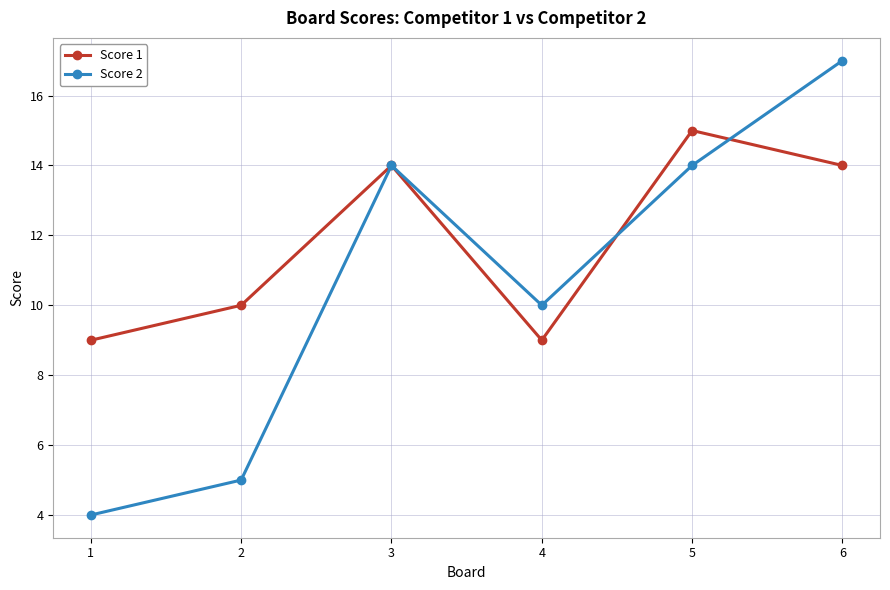

True or false: Score 2 and Score 1 cross at least once.

True